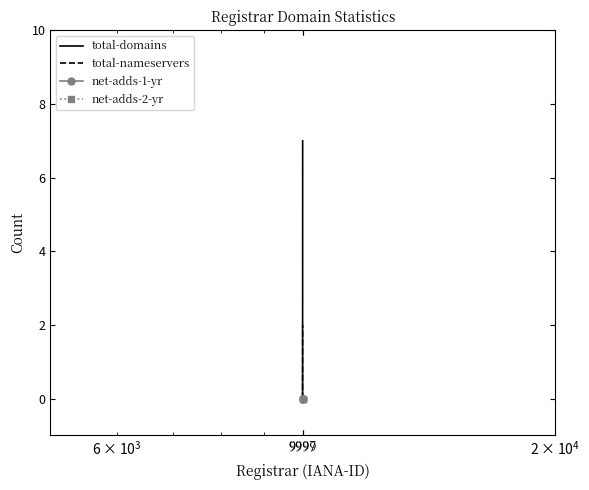

Reading right to left, extract all data points from this chart.

total-domains: 9999=7	9997=0
total-nameservers: 9999=2	9997=0
net-adds-1-yr: 9999=0	9997=0
net-adds-2-yr: 9999=0	9997=0